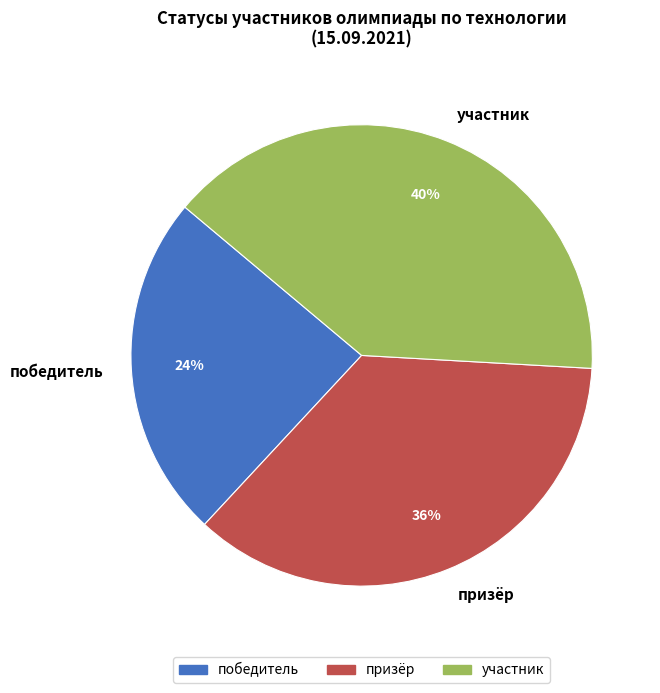

Combined, do победитель and участник account for over 50%?

Yes